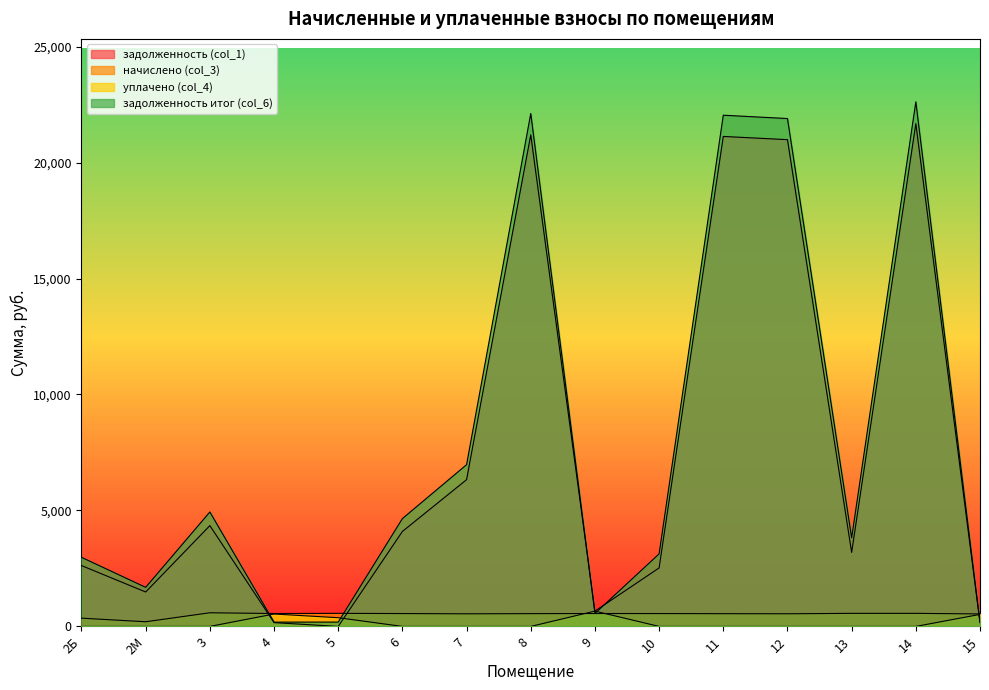

What position from the right is 13?

3